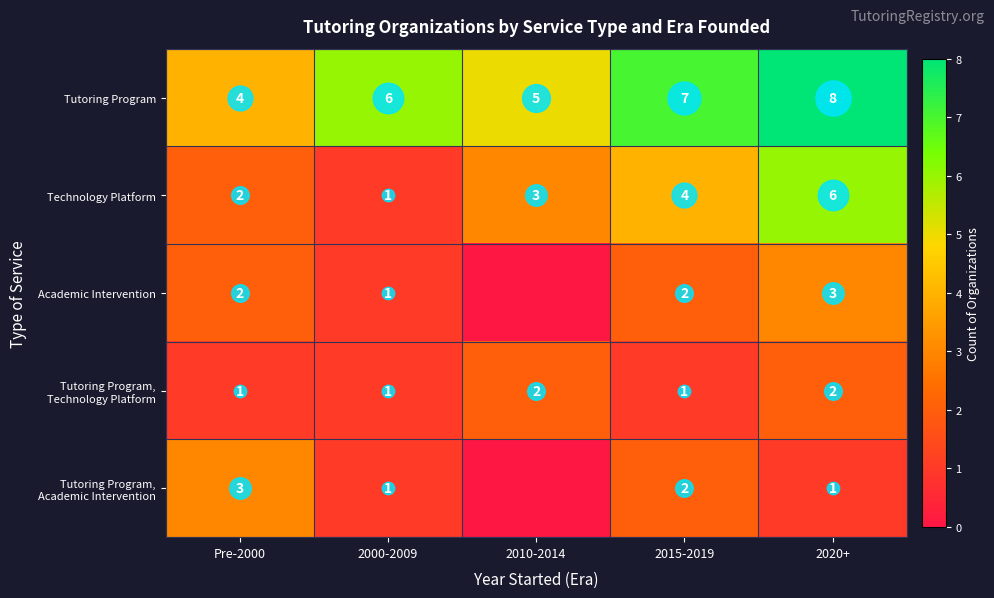

At which category is the sum across all series the highest?

2020+